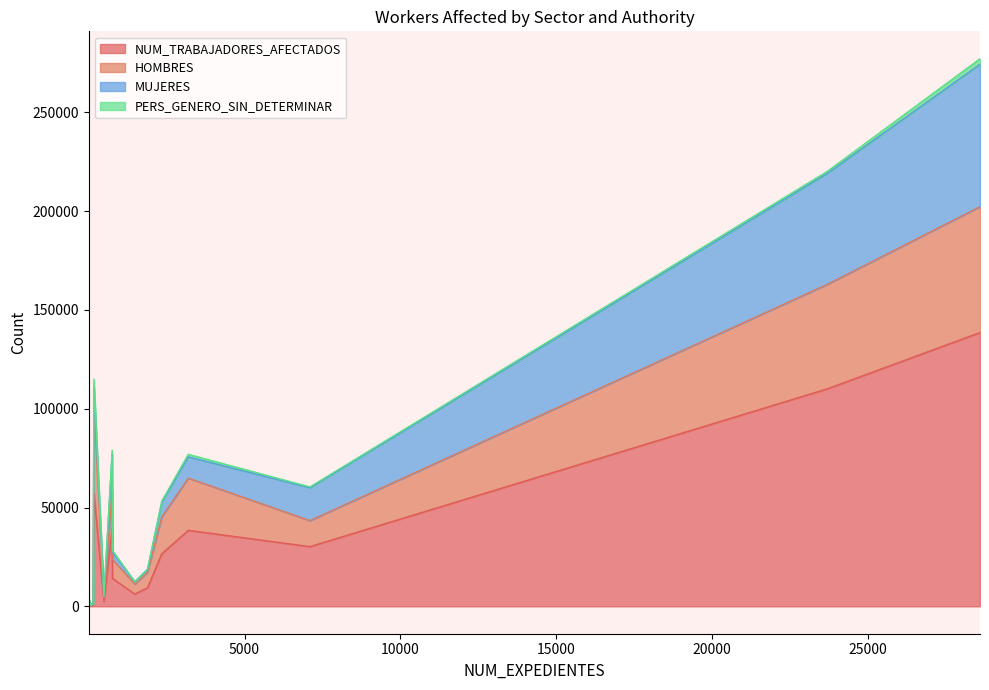

At which category does MUJERES reach its first local peak?

752